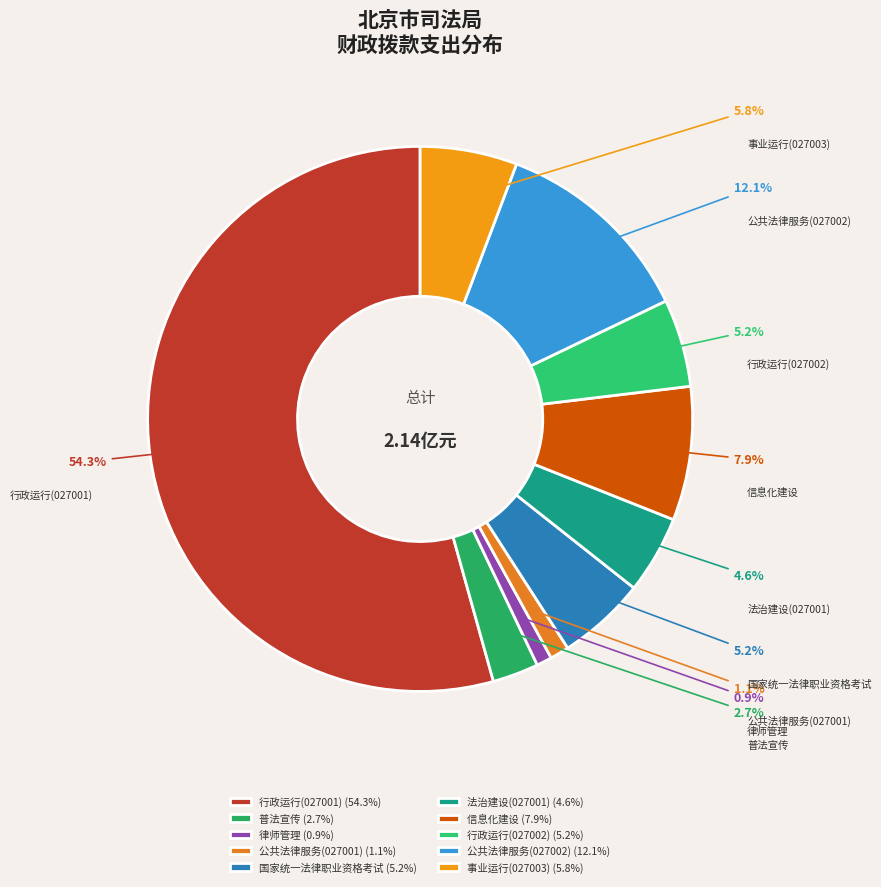

How many segments does this pie chart have?

10